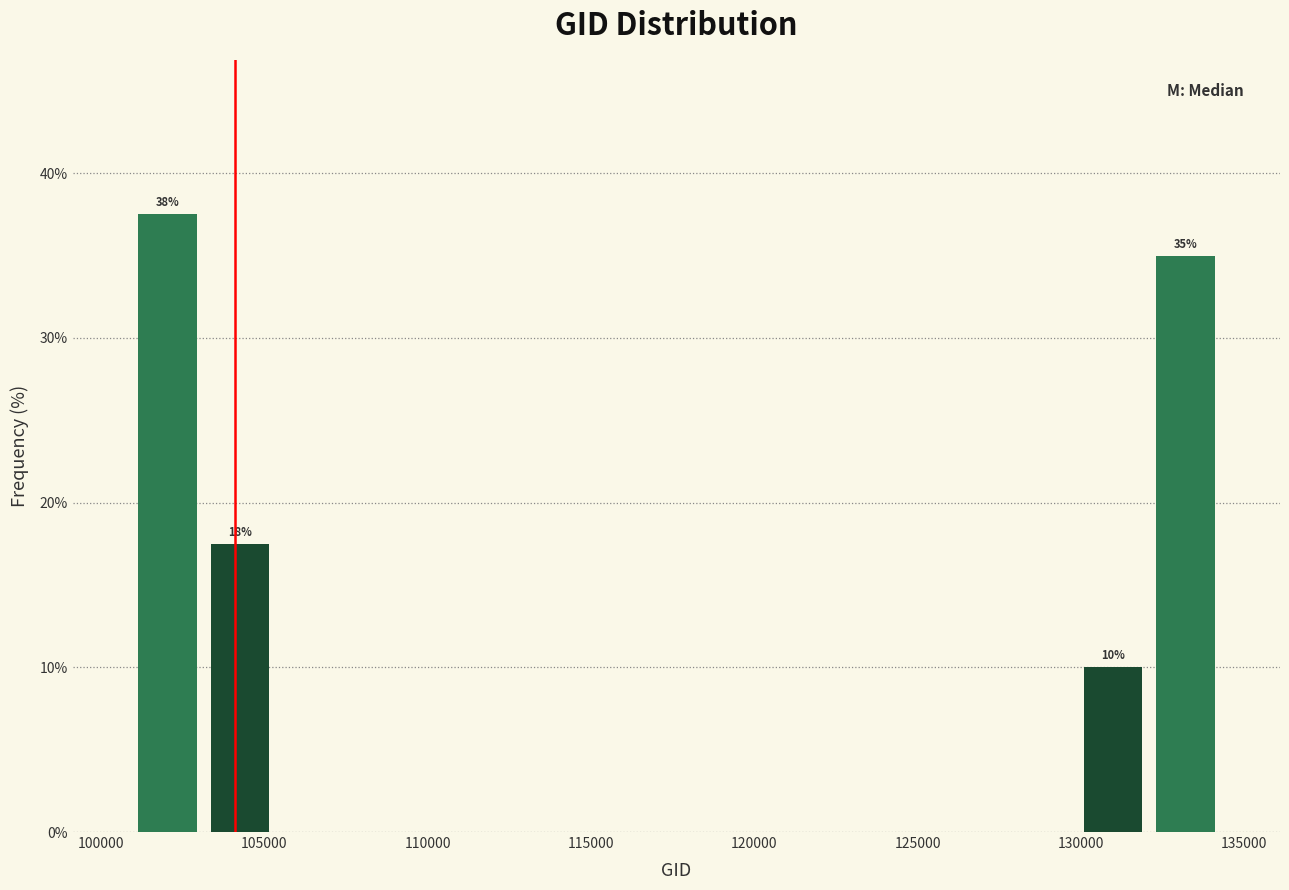

Which range on the x-axis has the tallest bar?

101000 to 103000